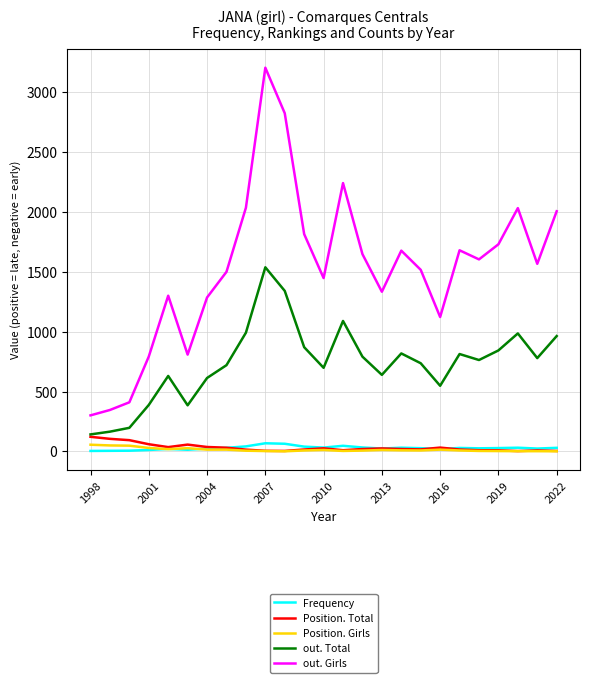

Which series has the largest range (max minus min)?

out. Girls